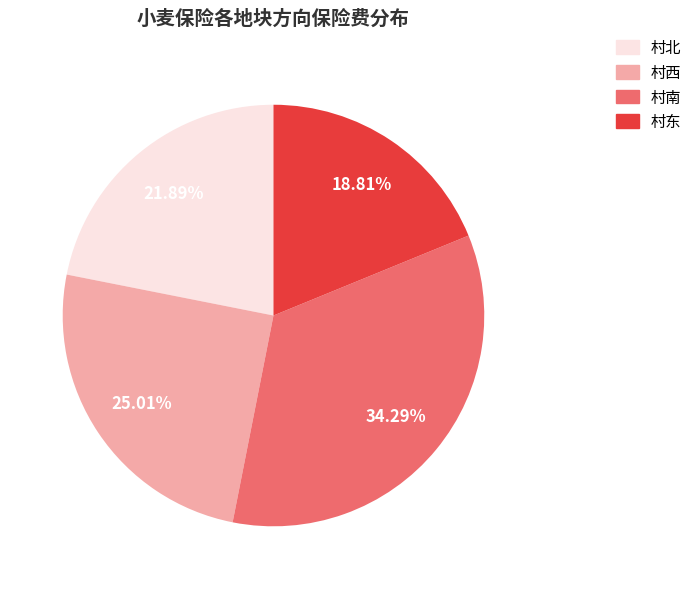

Is the sum of 村东 and 村南 greater than half?

Yes